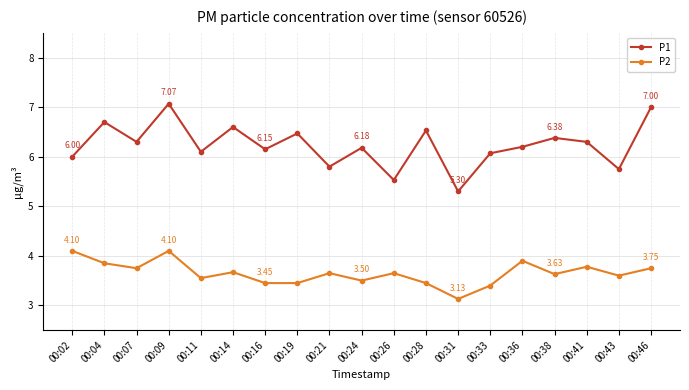

List the series in order of their overall mean, lowest first.

P2, P1